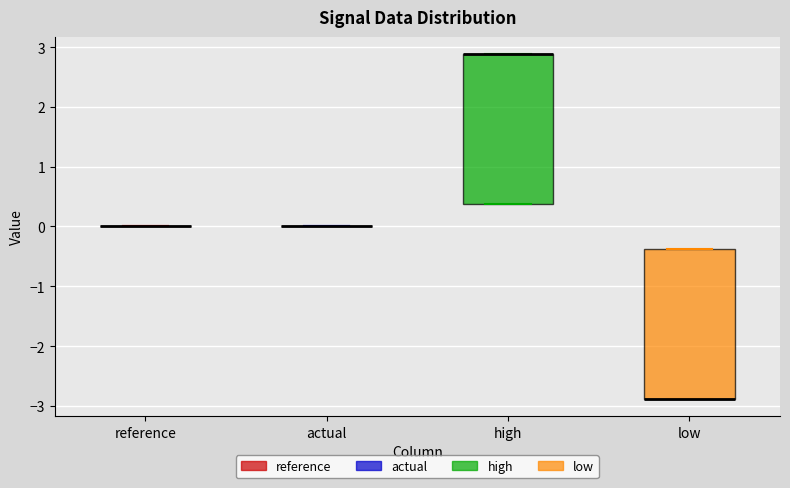

Reading left to right, read every box against the y-axis: the position of its median line, the range the box covers, and the ends of its whiskers. The values are not printed on the chart, so give them approximately, as read against the axis.

reference: box collapsed to a line at 0.0, whiskers 0.0 to 0.0
actual: box collapsed to a line at 0.0, whiskers 0.0 to 0.0
high: median 2.9 (drawn on the box's upper edge), box 0.4 to 2.9, whiskers 0.4 to 2.9
low: median -2.9 (drawn on the box's lower edge), box -2.9 to -0.4, whiskers -2.9 to -0.4